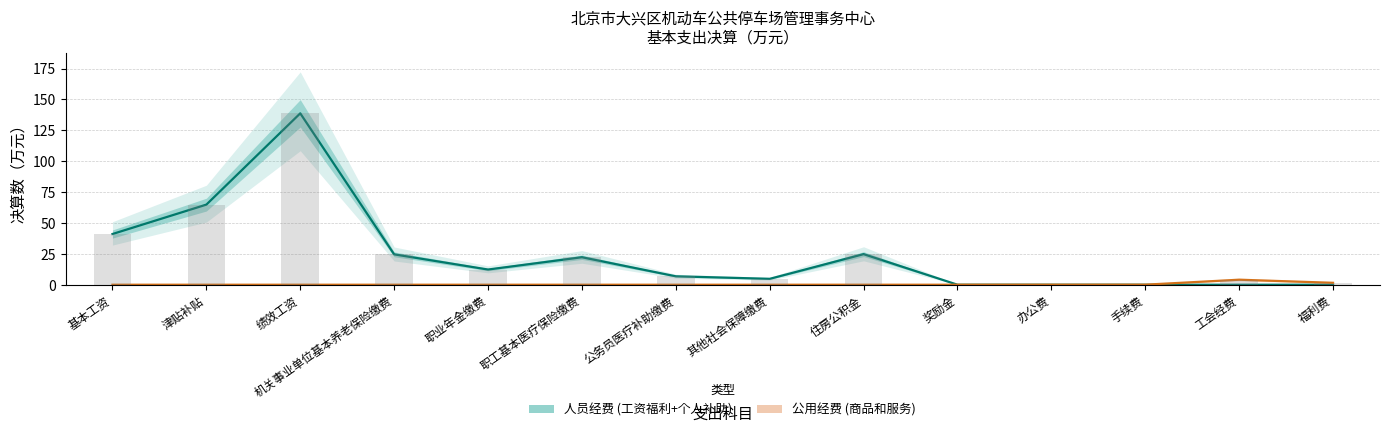

The value of 公用经费 (商品和服务) at 工会经费 is 4.1. True or false?

True